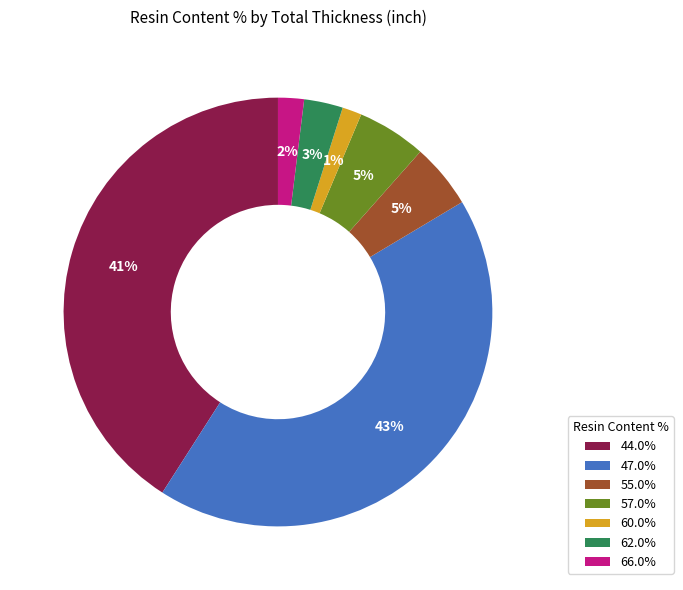

What percentage is the 55.0% slice, to the nearest percent?

5%